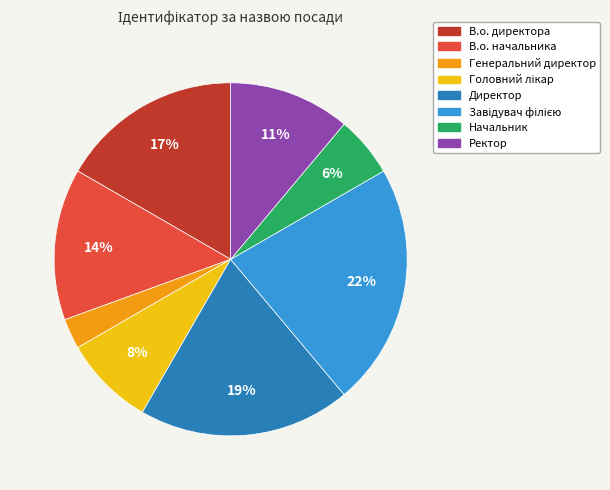

Is there any slice that represents more than half of the pie?

No